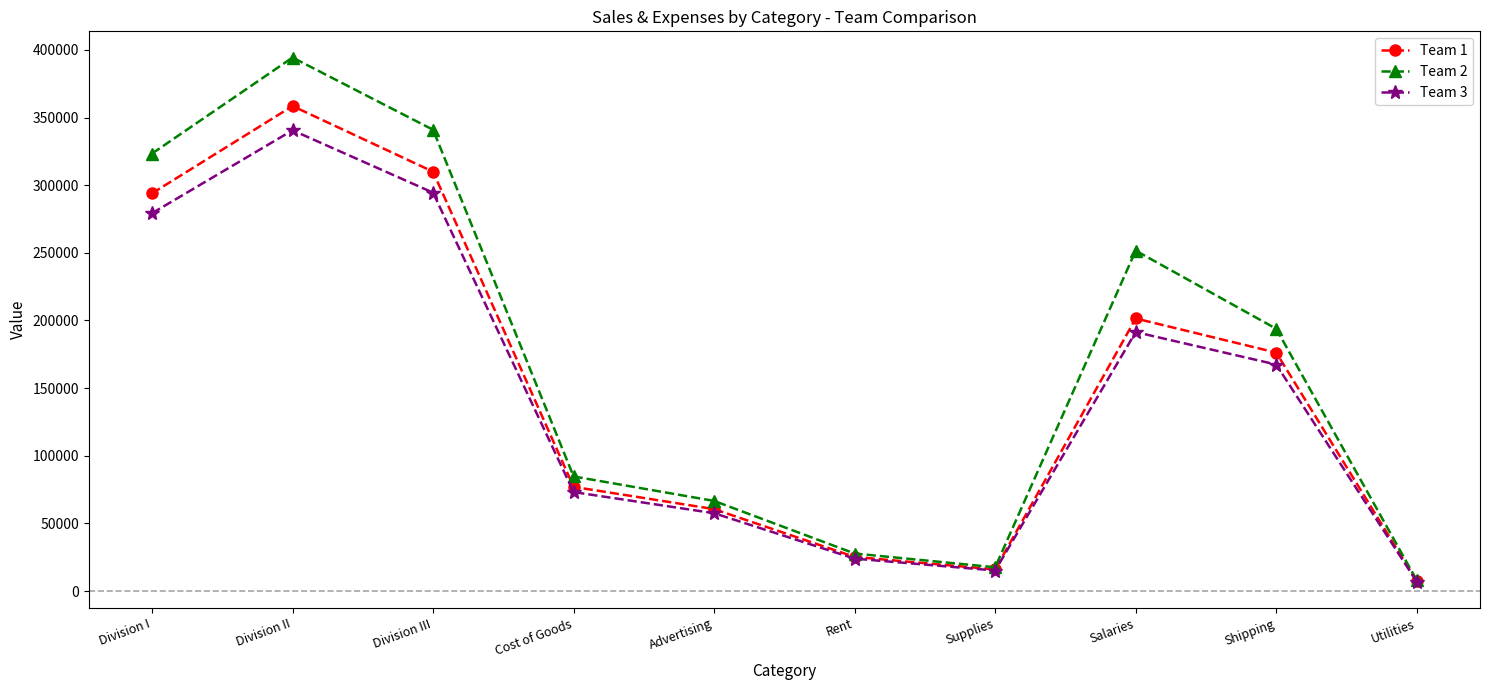

What is the maximum value for Team 3?

340622.5